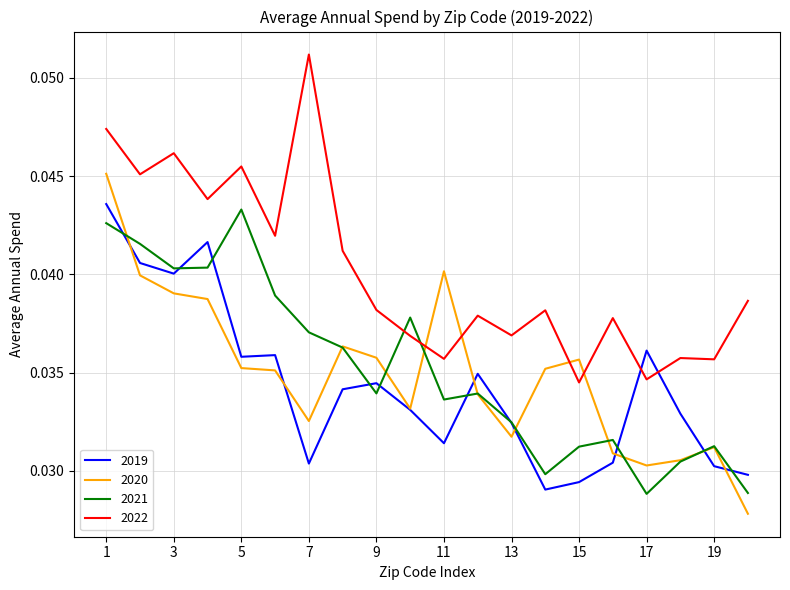

Which series has the largest total across all categories?

2022